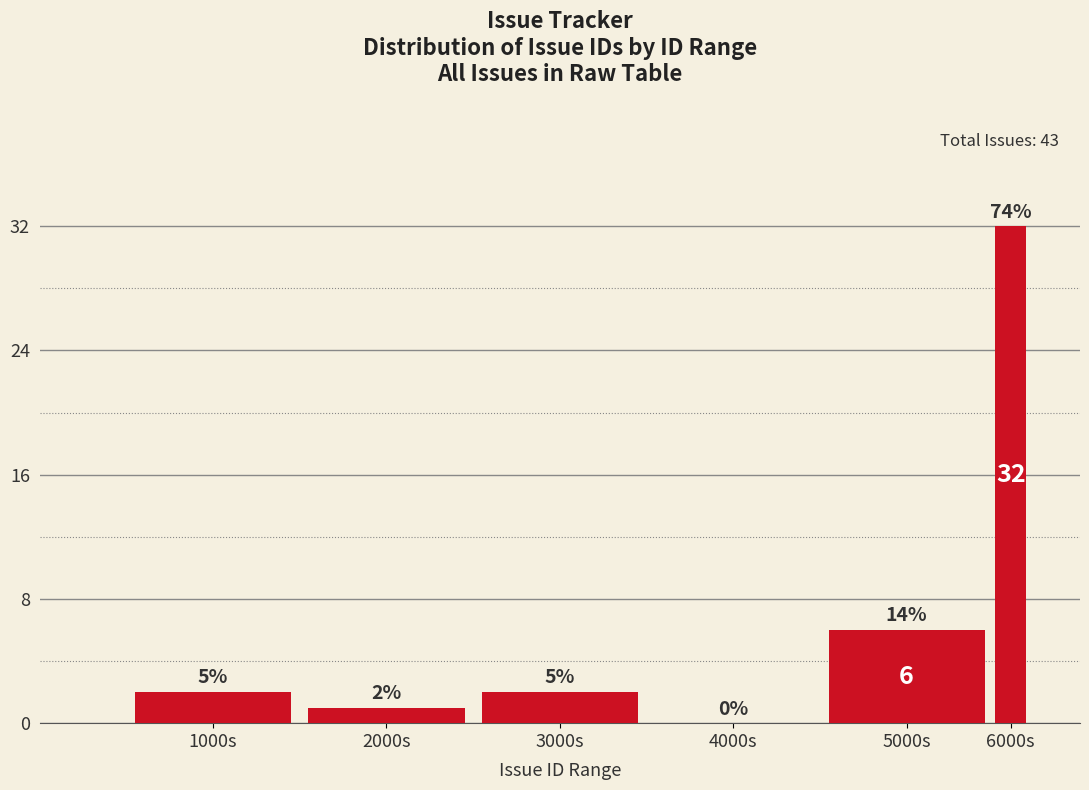

Reading left to right, extract all data points from this chart.

1000s=2	2000s=1	3000s=2	4000s=0	5000s=6	6000s=32